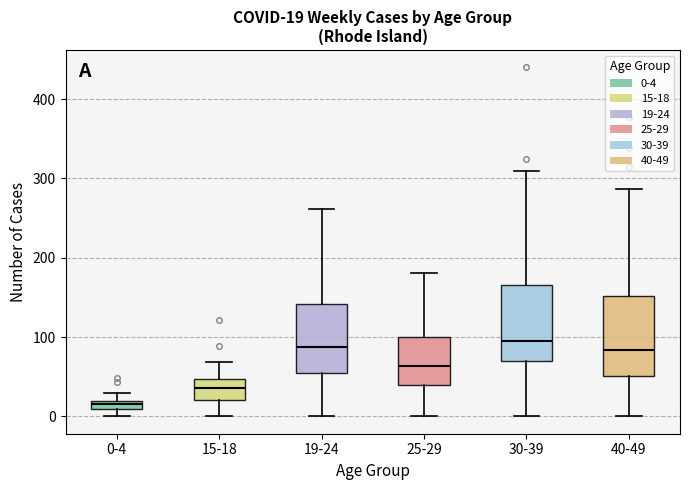

Which box has the lowest median line?

0-4